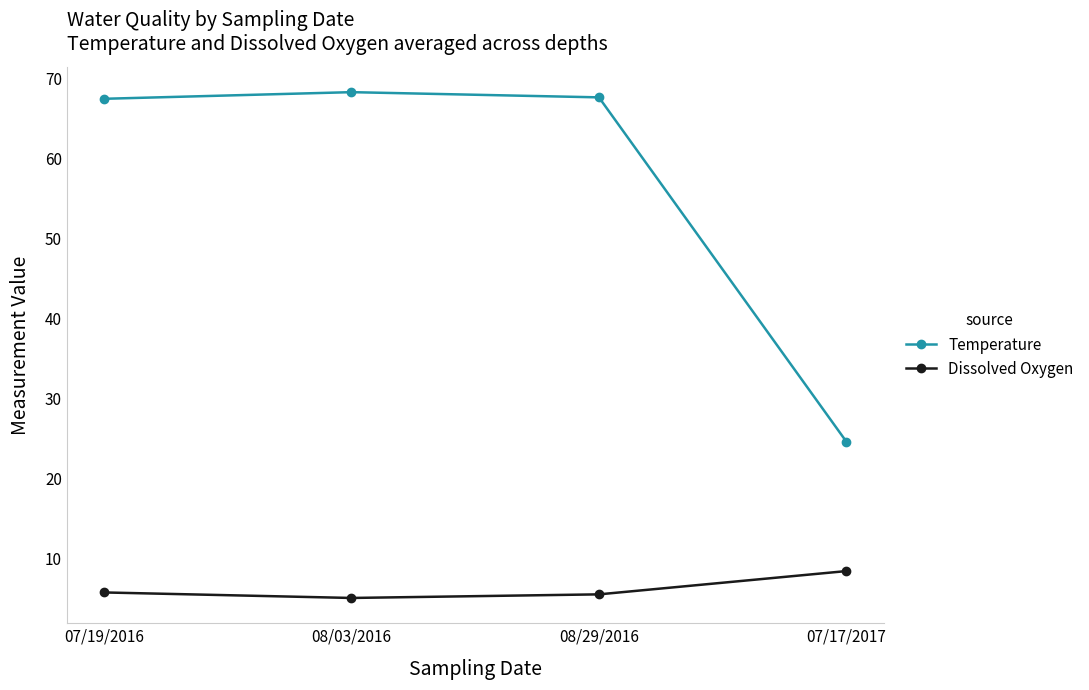

What is the minimum value shown in the chart?

5.1